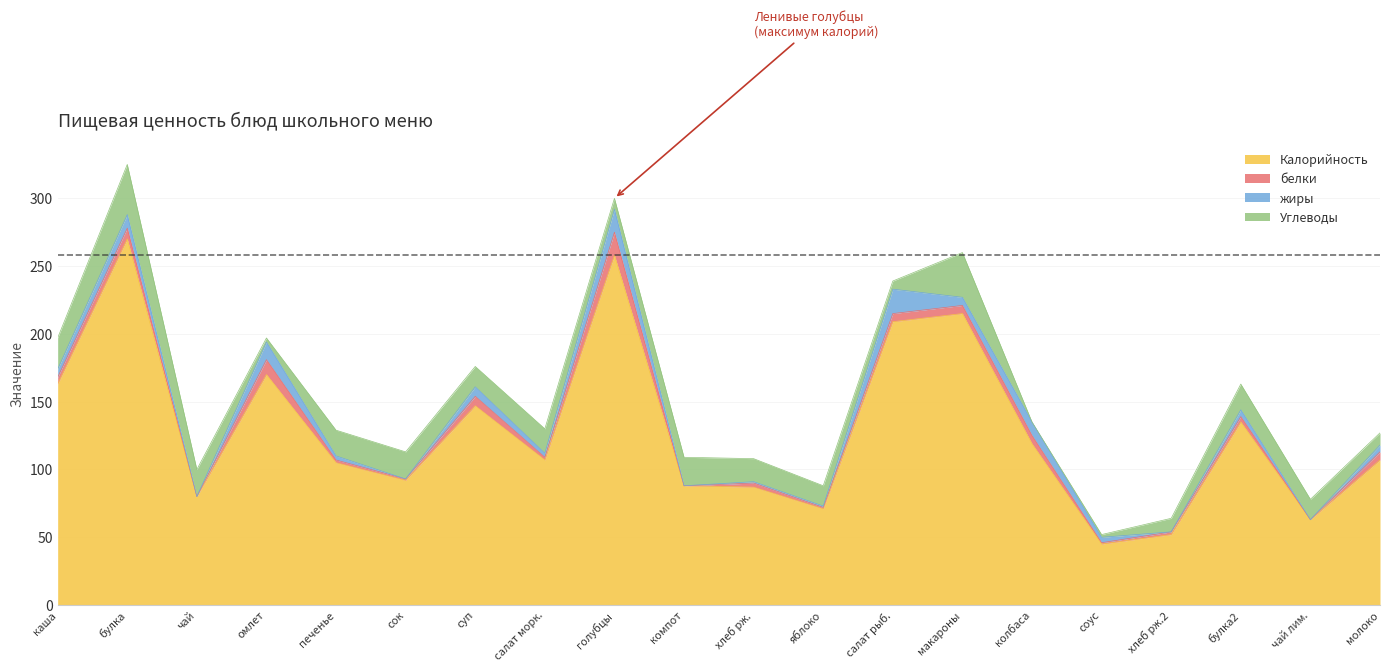

Is the value of белки at Сок в индивидуальной упаковке greater than the value of жиры at печенье?

No